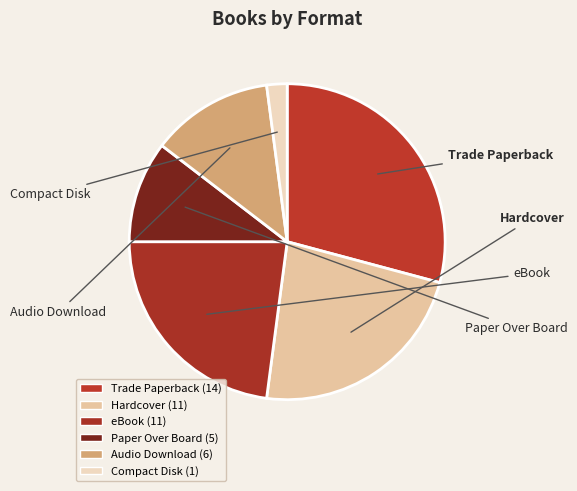

Which has a higher value, Compact Disk or Trade Paperback?

Trade Paperback